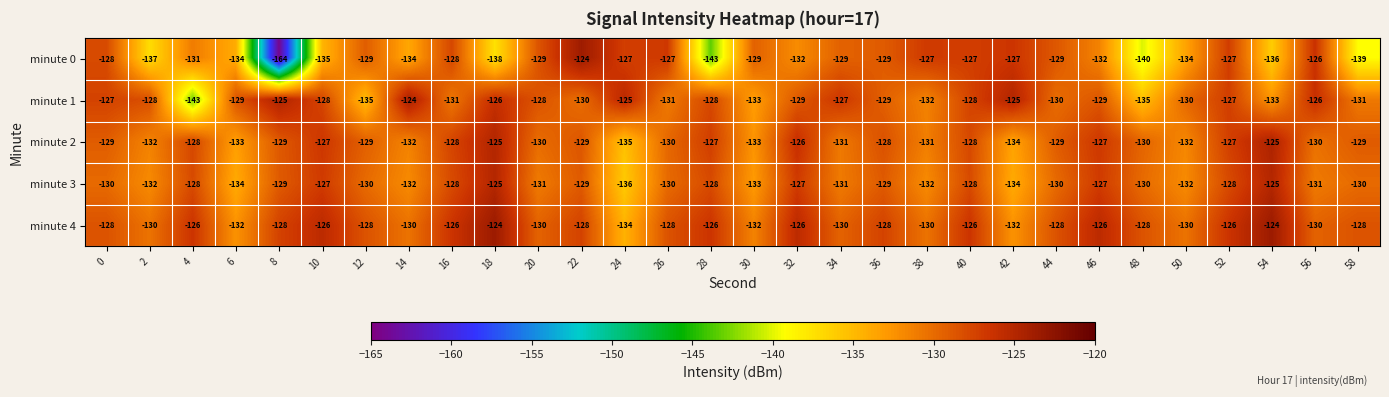

What is the spread (max minus min) of values at 54?

12